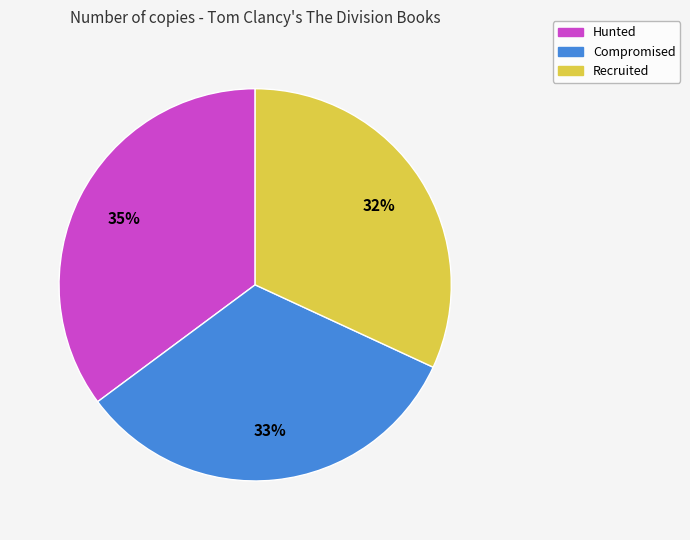

Does any single category account for the majority?

No